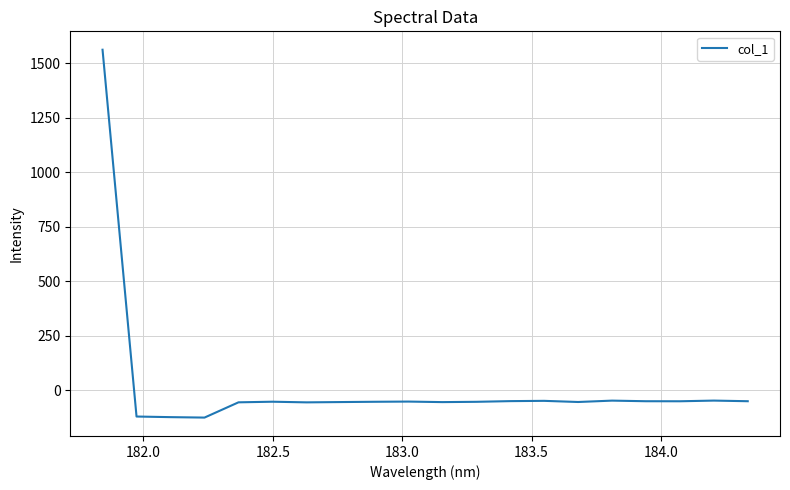

What is the minimum value shown in the chart?

-125.2